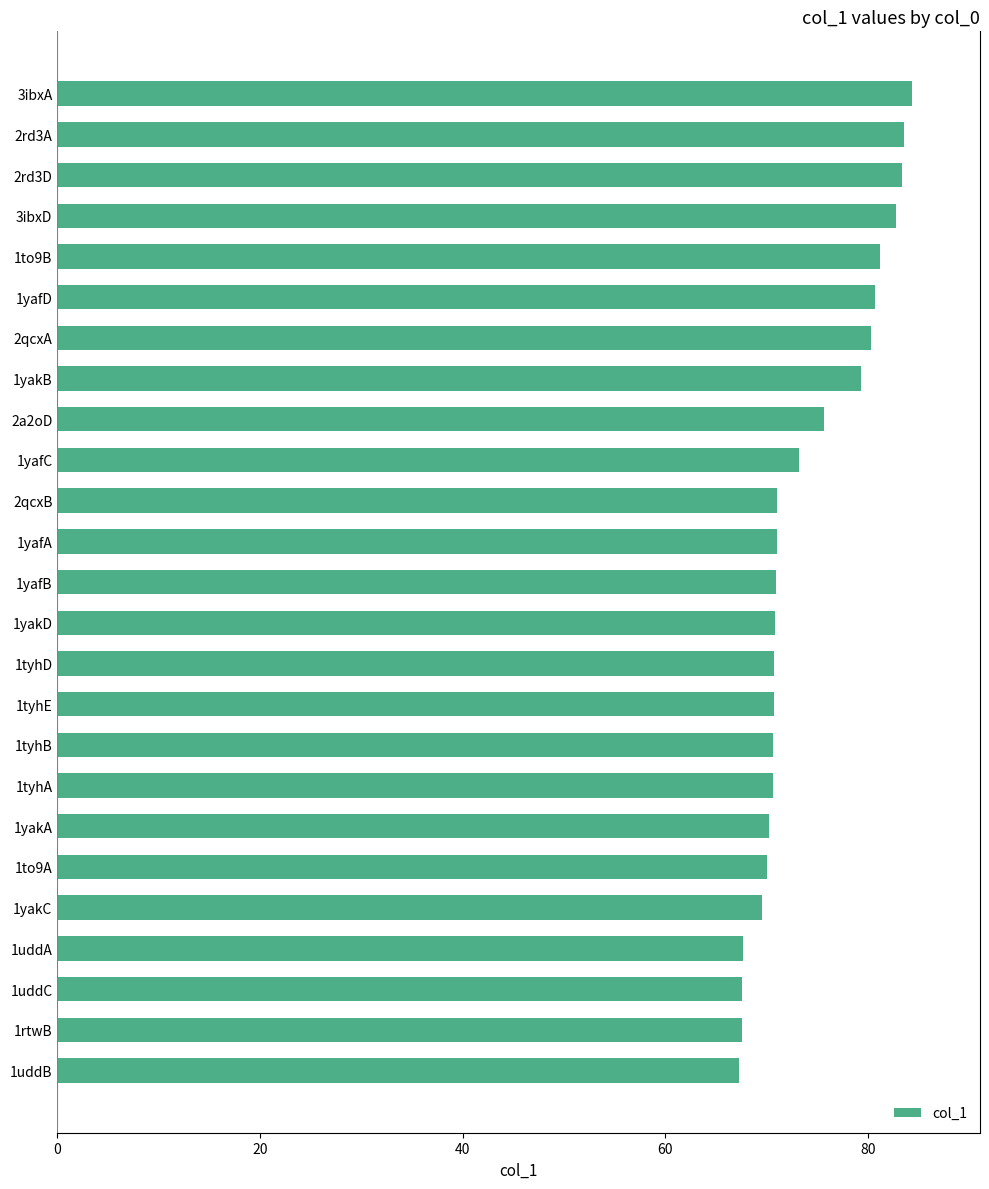

What is the label of the 14th bar from the top?

1yakD